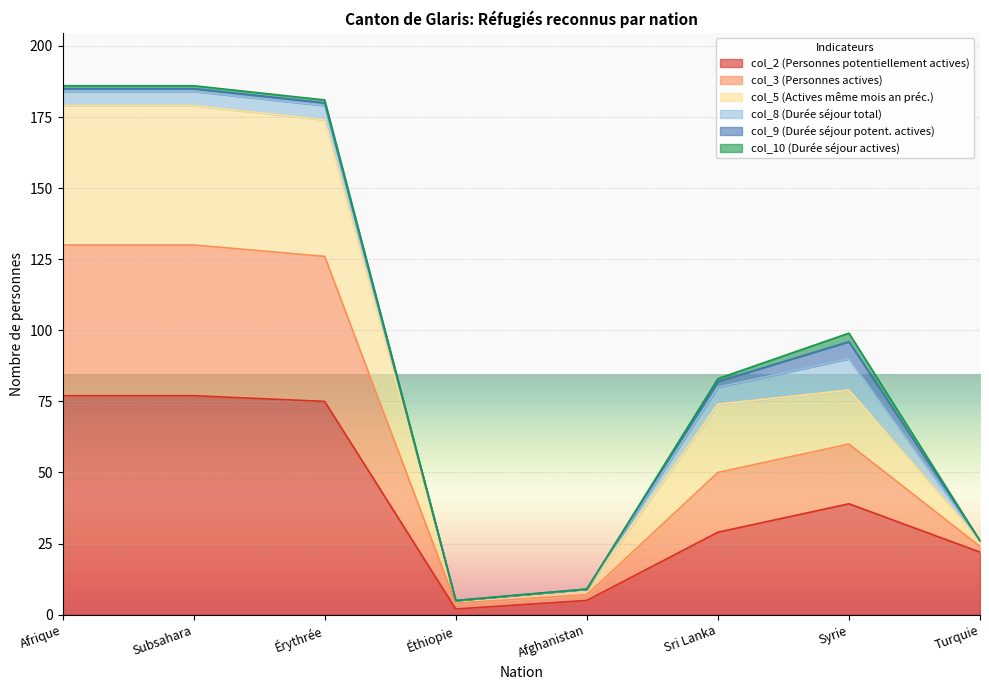

In col_3 (Personnes actives), how many points are higher than both neighbors (excluding endpoints)?

1